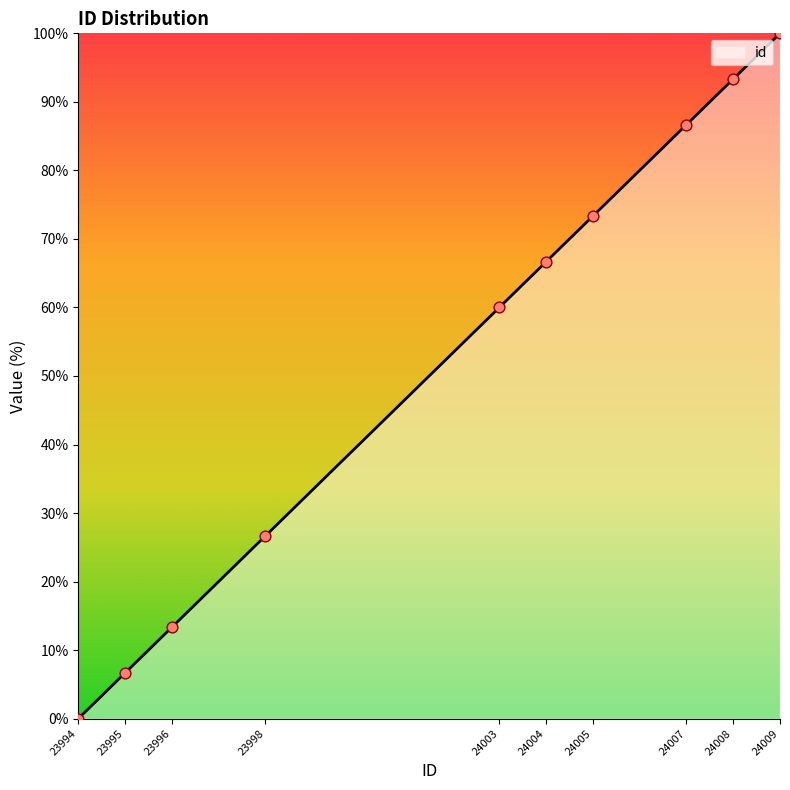

Between 24009 and 24007, which is larger?

24009